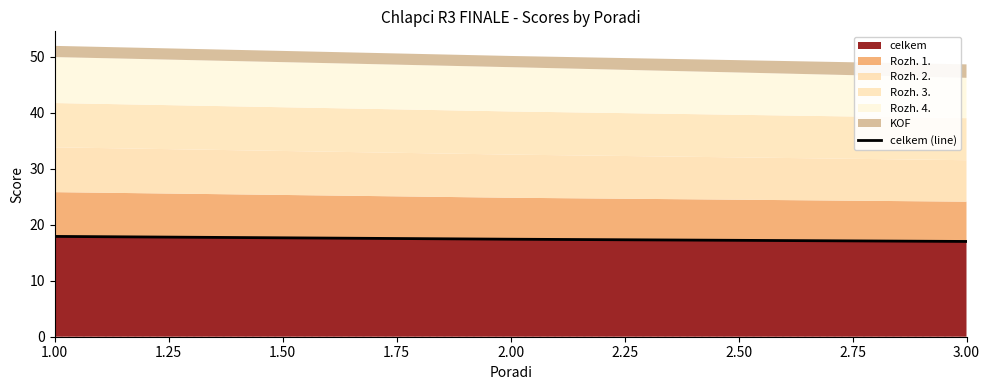

What is the average value?

17.4